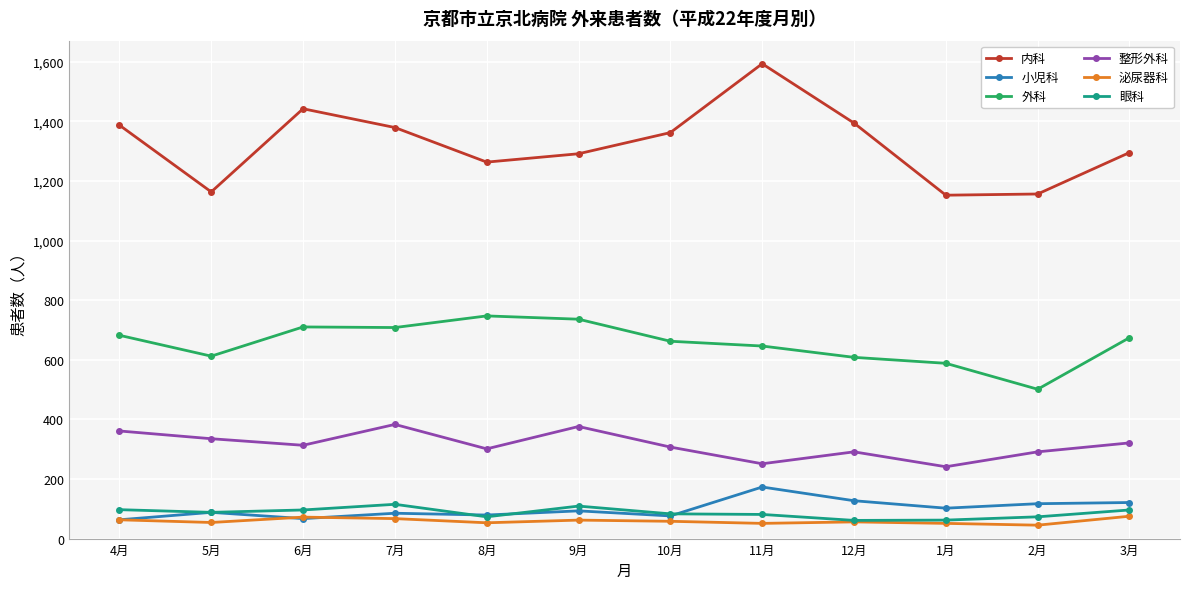

What is the label of the 4th point from the left?

7月